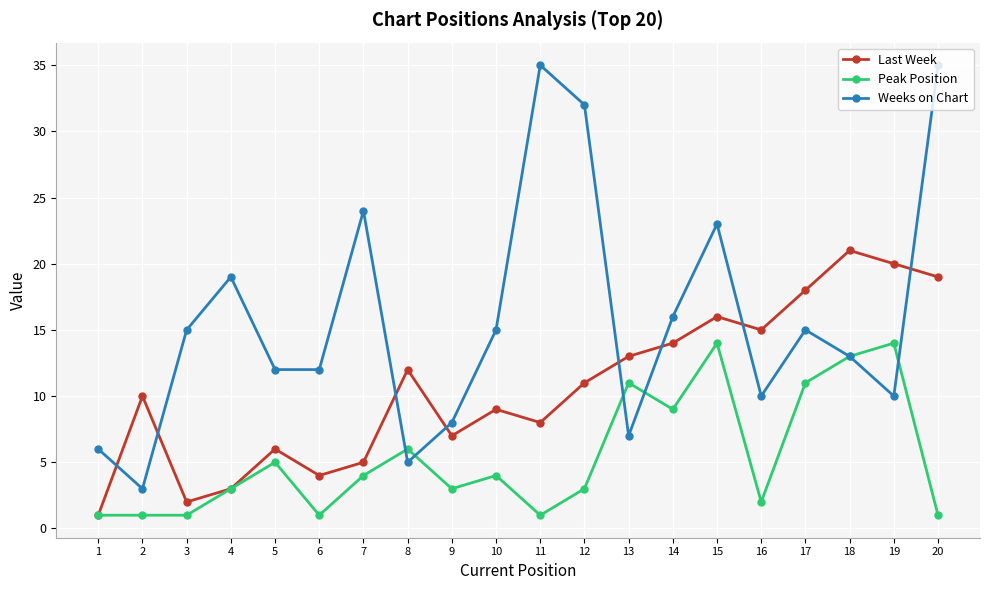

Between which two adjacent categories do Last Week and Weeks on Chart first intersect?

1 and 2